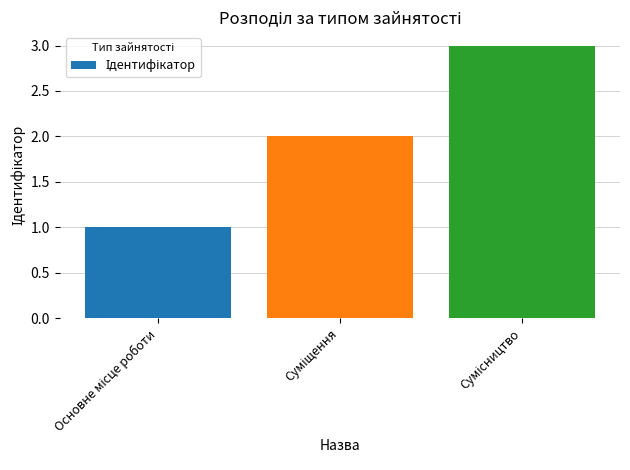

Count the values in the range 1 to 3.

3